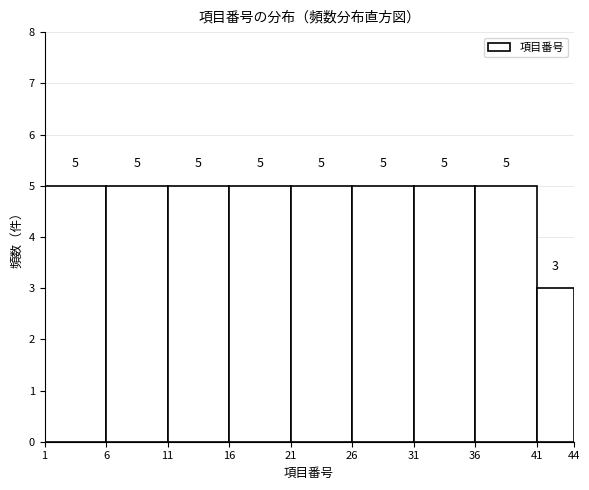

Reading left to right, transcribe this chart: for each bar, give the range it covers on the x-axis and its height.

1 to 6: 5
6 to 11: 5
11 to 16: 5
16 to 21: 5
21 to 26: 5
26 to 31: 5
31 to 36: 5
36 to 41: 5
41 to 44: 3